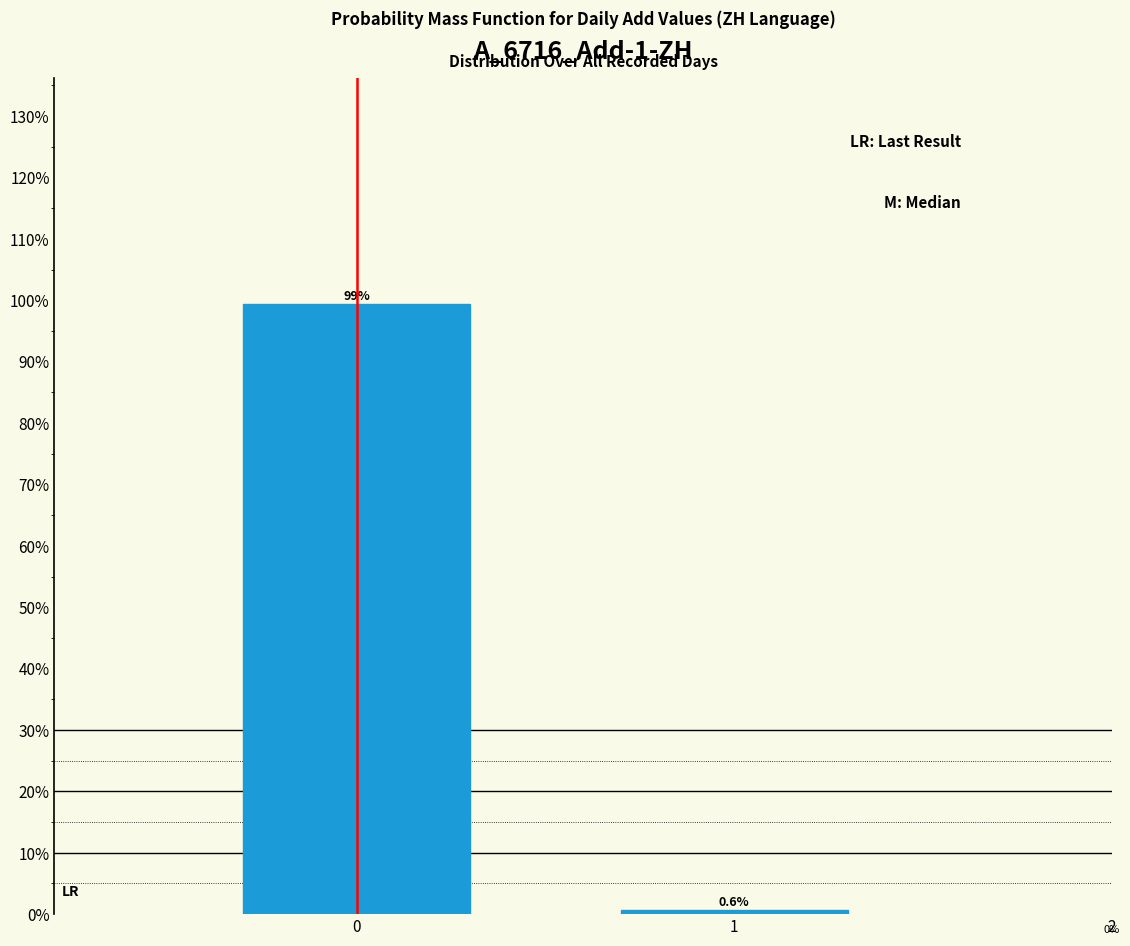

Reading right to left, extract all data points from this chart.

1=0.6	0=99.4